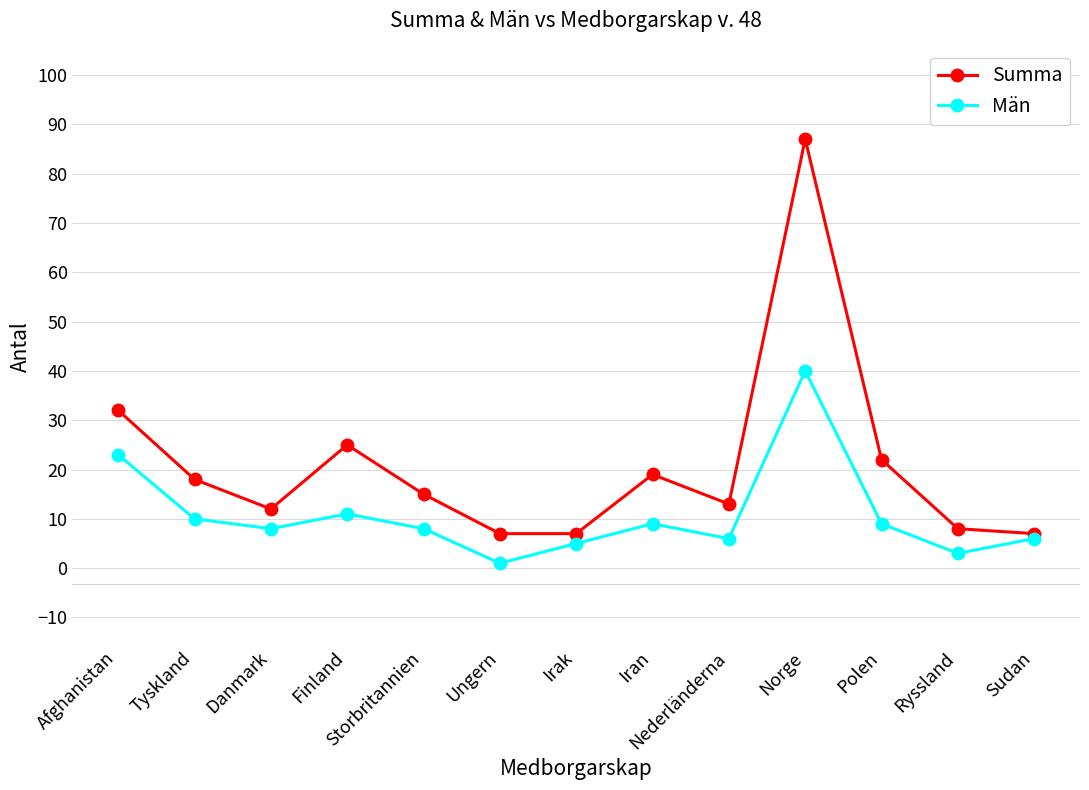

At which category does Summa reach its first local peak?

Finland